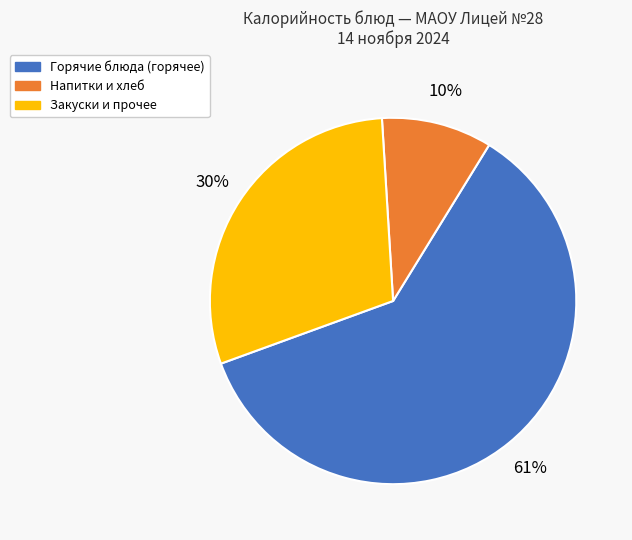

What is the largest slice in the pie chart?

Горячие блюда (горячее)